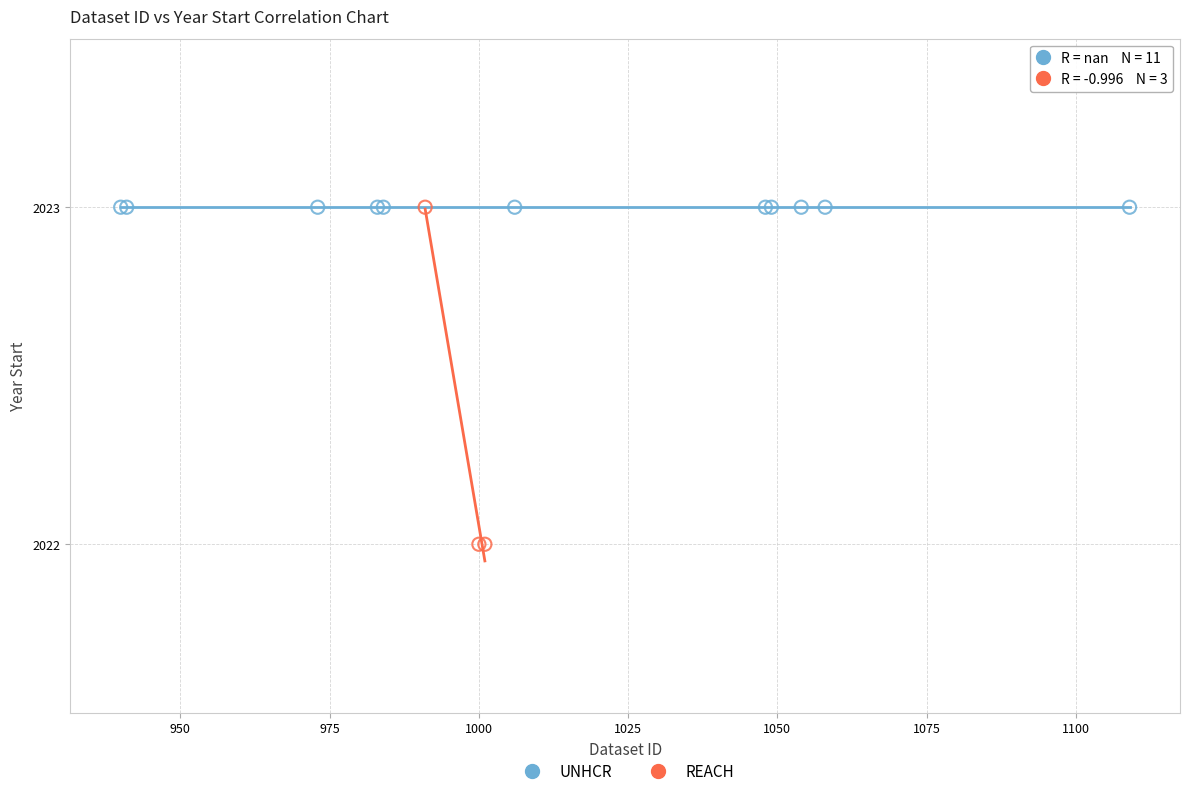

Which series reaches the minimum Y coordinate?

REACH